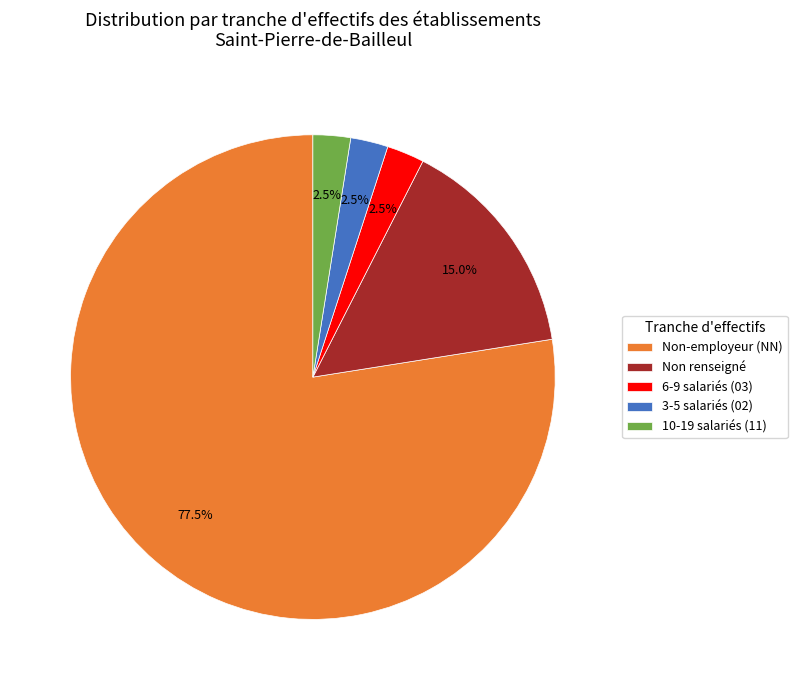

Do Non-employeur (NN) and 3-5 salariés (02) together represent more than half of the pie?

Yes